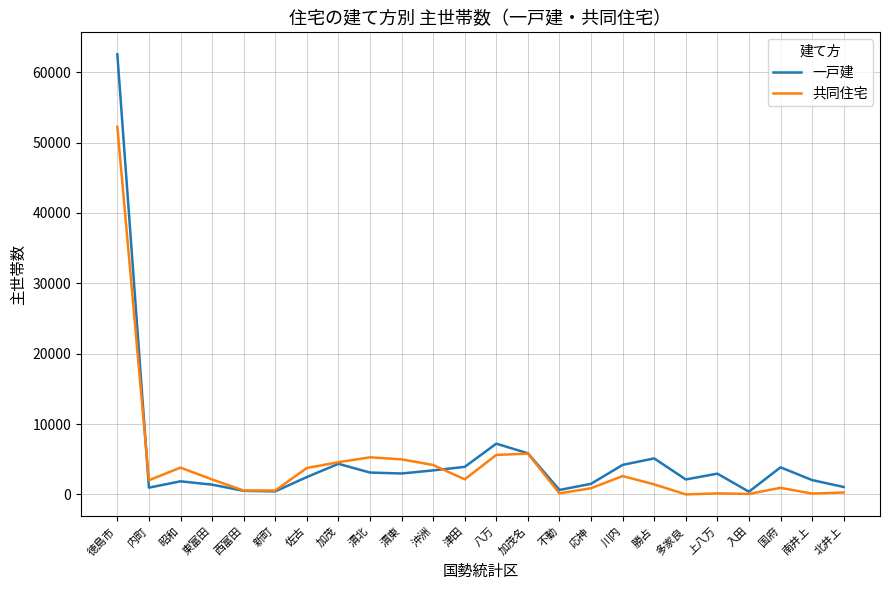

Rank the series at 東富田 from lowest to highest value.

一戸建, 共同住宅